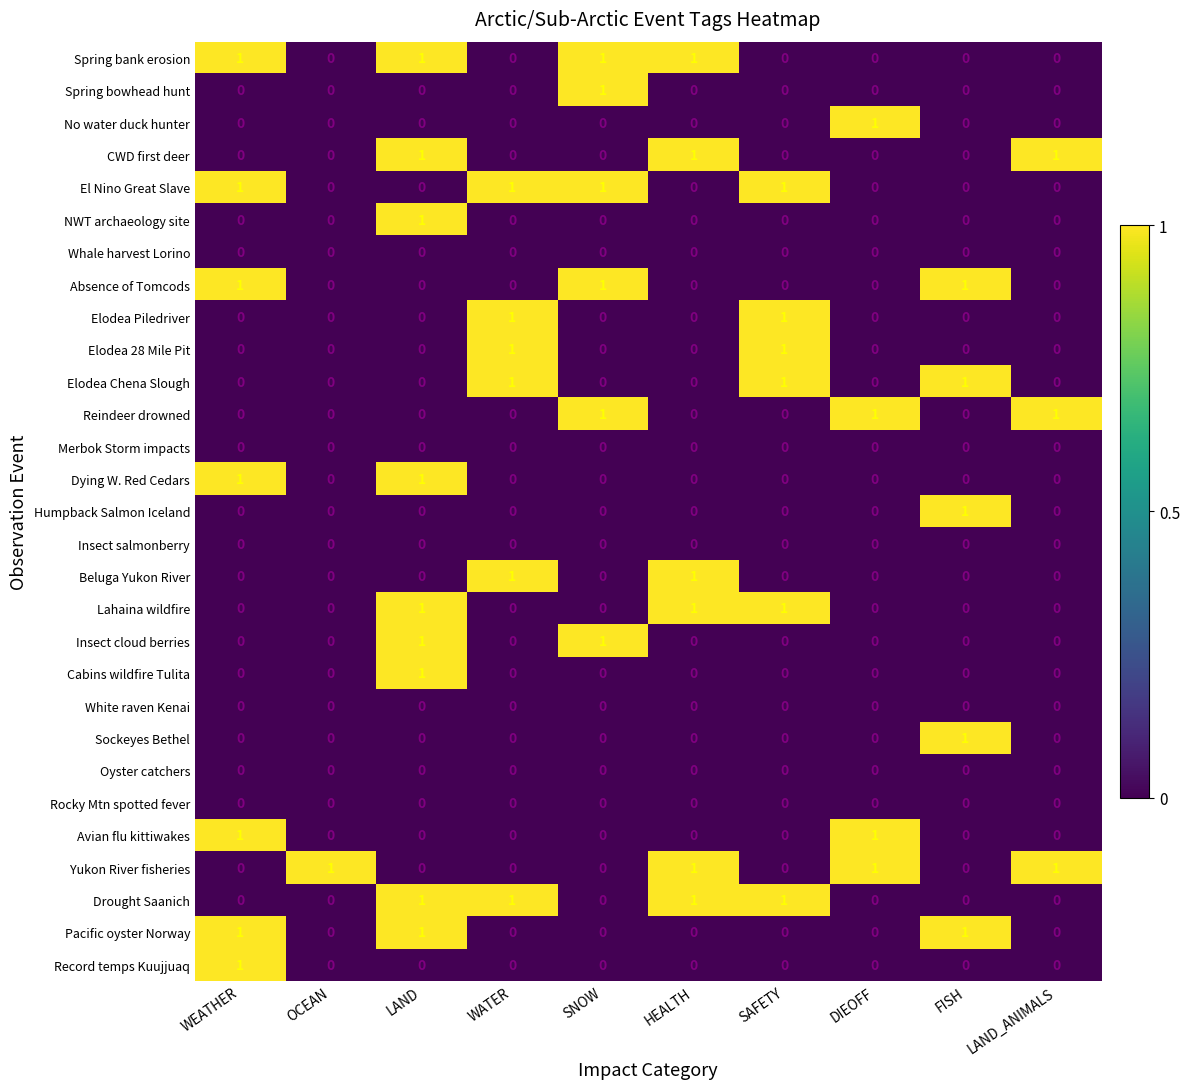

True or false: Oyster catchers has a value of 0 at DIEOFF.

True